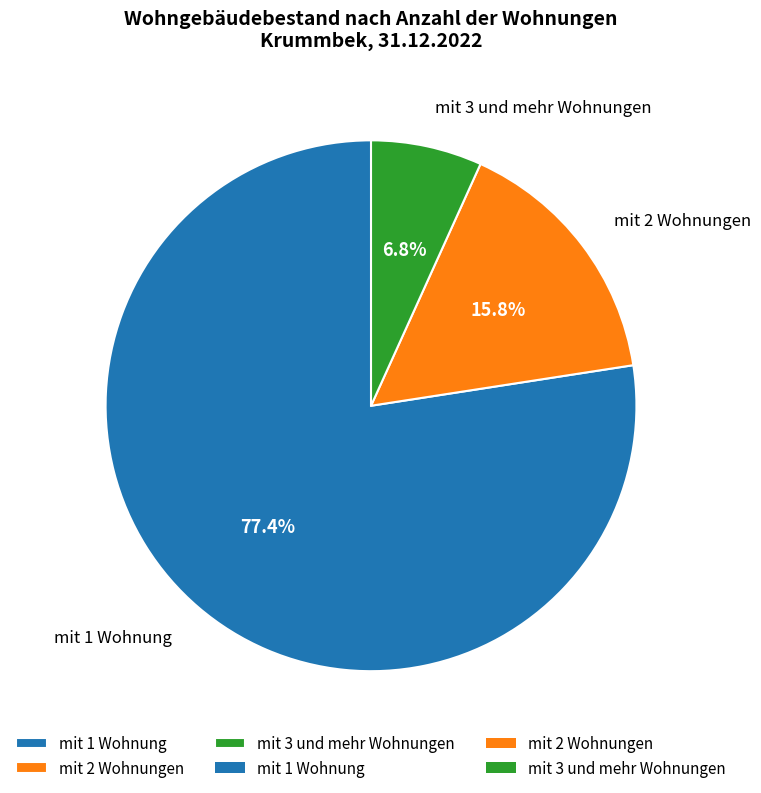

To the nearest percent, what is the difference between the largest and smallest slice percentages?

71%